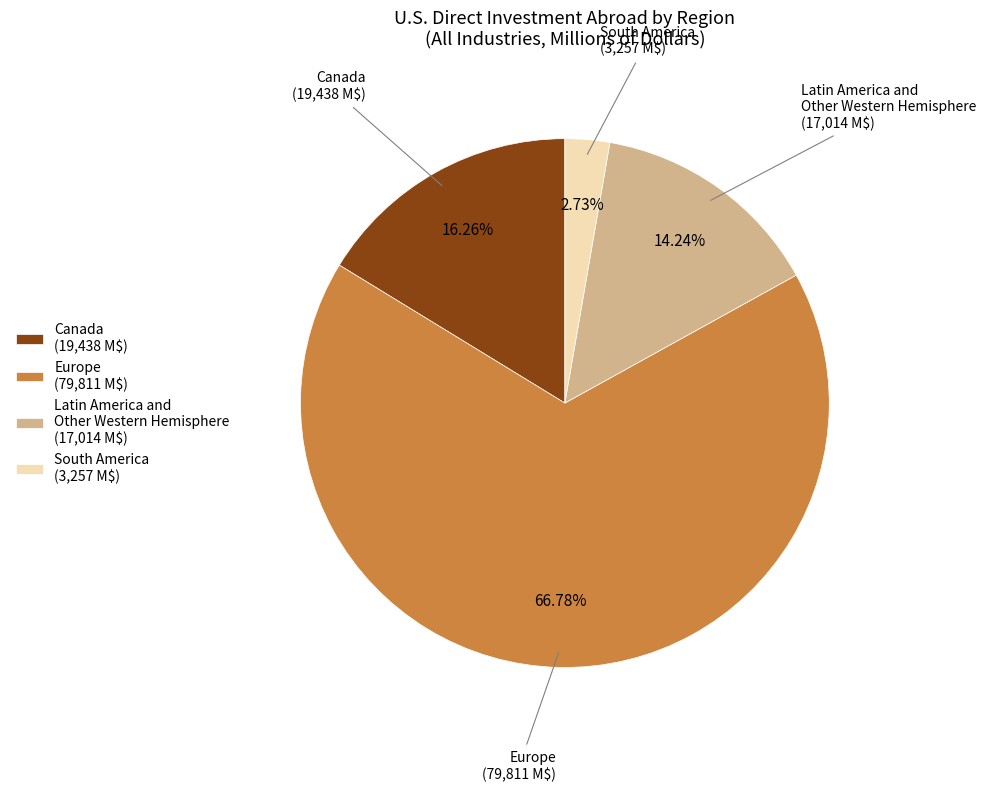

Which slice represents more than half of the pie?

Europe (79,811 M$)